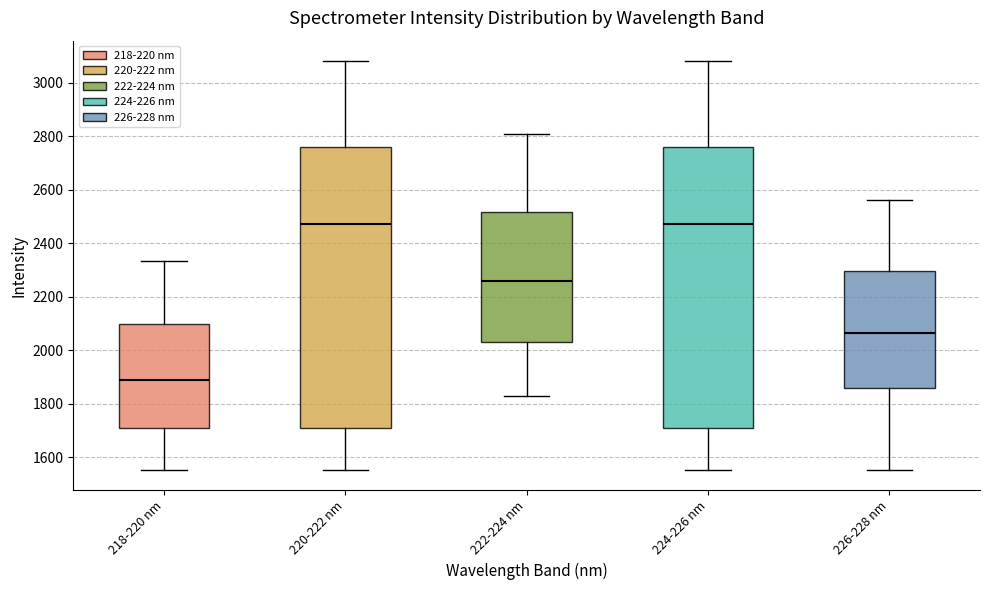

Reading left to right, transcribe this box plot: for each box, give where its median line is, the range the box spans, and where its two whiskers end, as read against the y-axis. The values are not printed on the chart, so give them approximately, as read against the axis.

218-220 nm: median 1880, box 1700 to 2100, whiskers 1560 to 2340
220-222 nm: median 2480, box 1700 to 2760, whiskers 1560 to 3080
222-224 nm: median 2260, box 2020 to 2520, whiskers 1820 to 2800
224-226 nm: median 2480, box 1700 to 2760, whiskers 1560 to 3080
226-228 nm: median 2060, box 1860 to 2300, whiskers 1560 to 2560